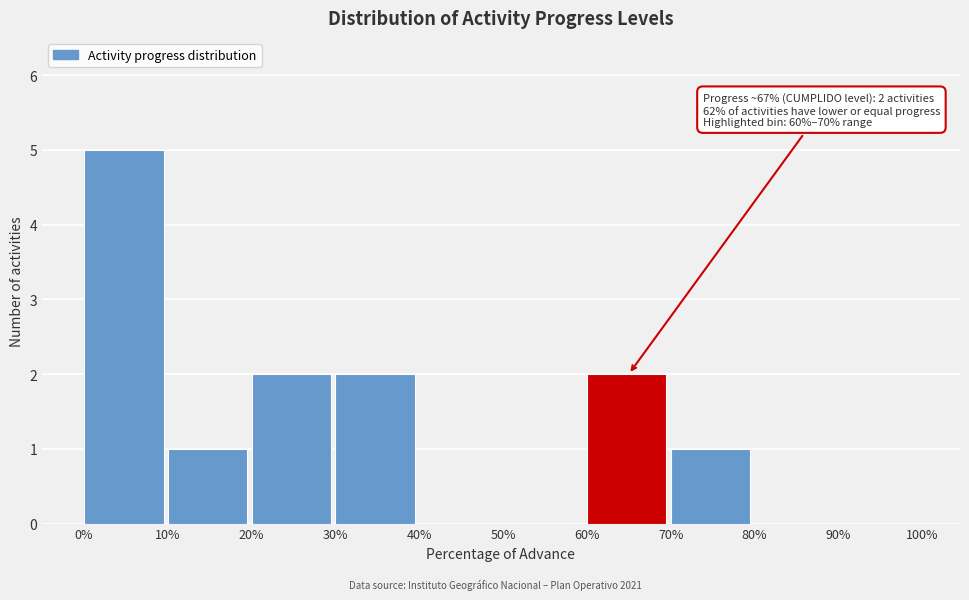

Reading left to right, list all the values displayed in this chart.

0%=5	10%=1	20%=2	30%=2	40%=0	50%=0	60%=2	70%=1	80%=0	90%=0